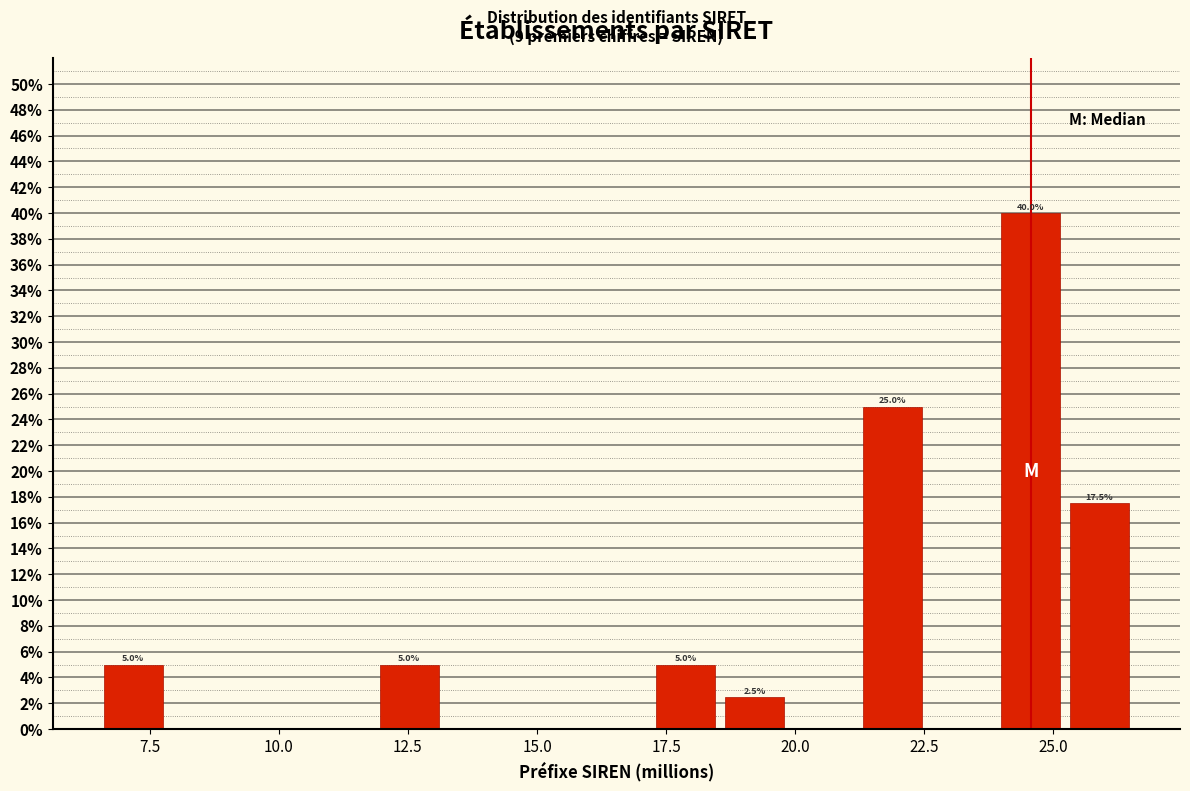

Around what value on the x-axis is the tallest bar? Give the approximate position of its centre, as read against the axis.

24.5